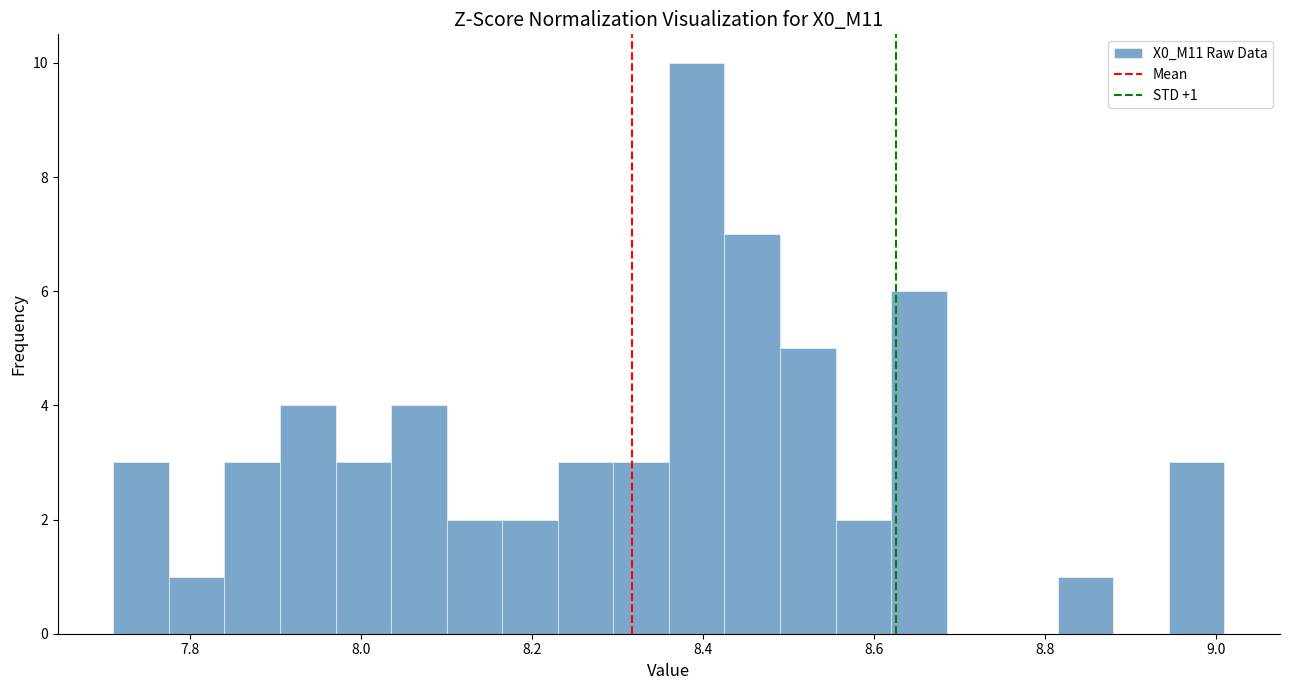

Read against the x-axis, roughly where is the centre of the tallest bar?

8.40